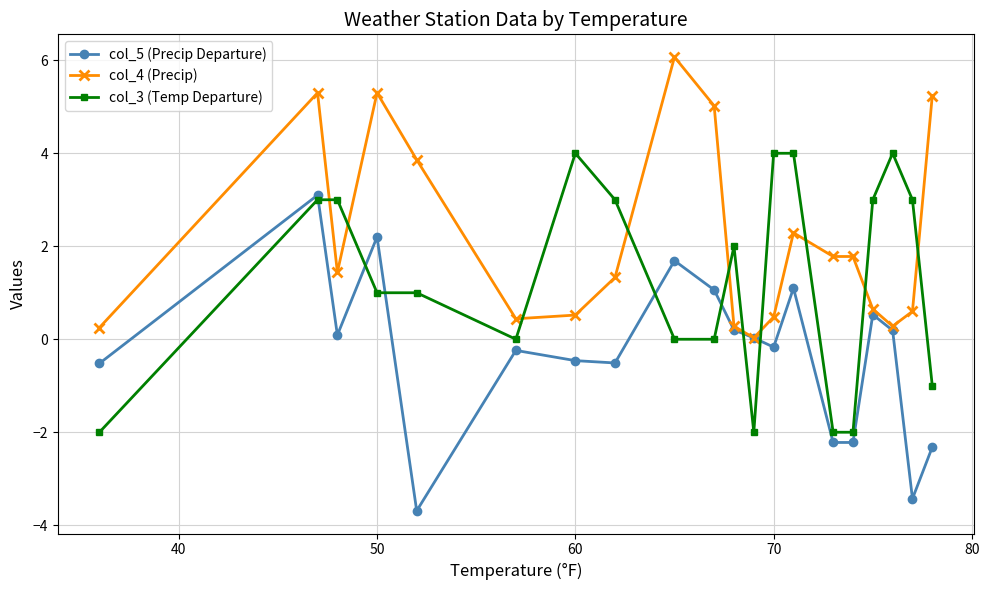

List the series in order of their peak value, highest first.

col_4 (Precip), col_3 (Temp Departure), col_5 (Precip Departure)